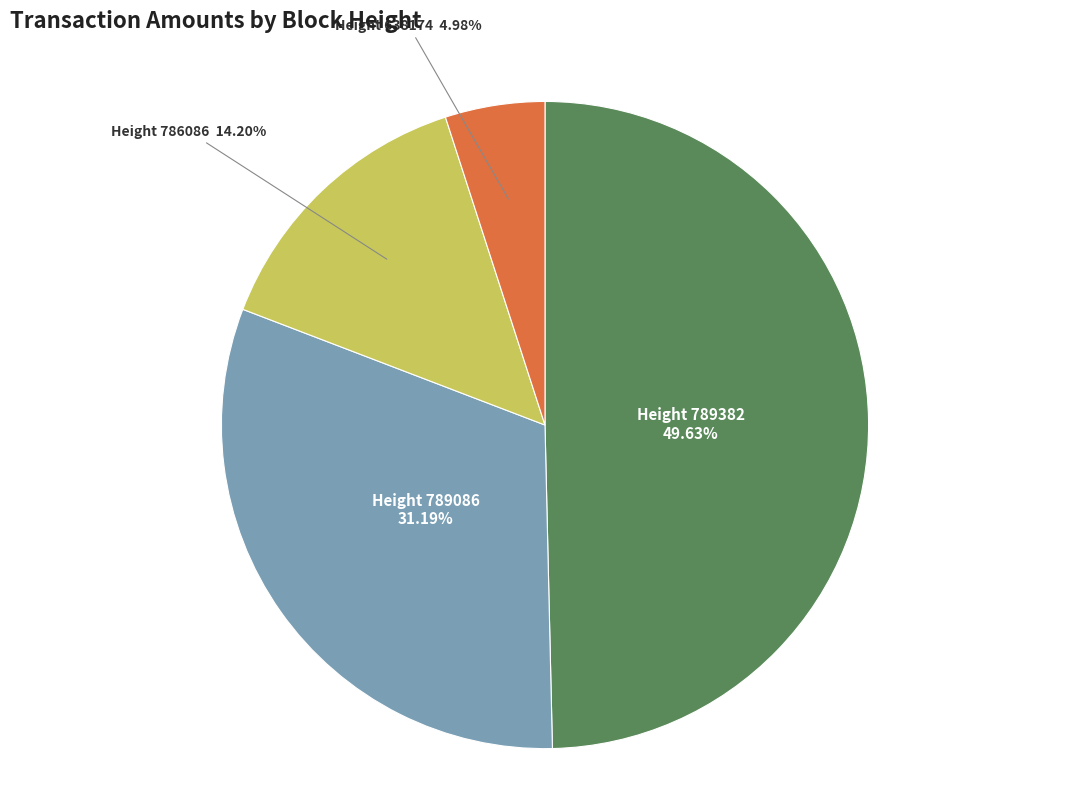

Is there any slice that represents more than half of the pie?

No